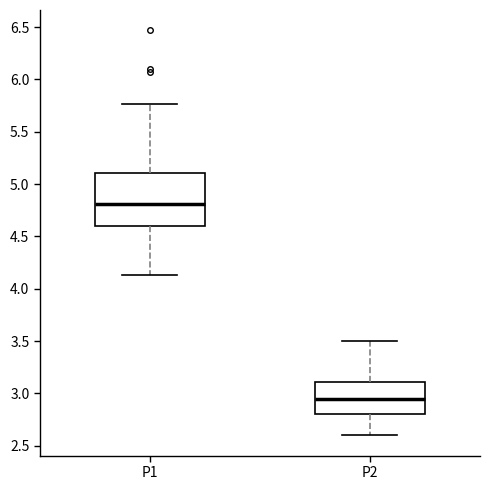

Which box's median line is the highest?

P1